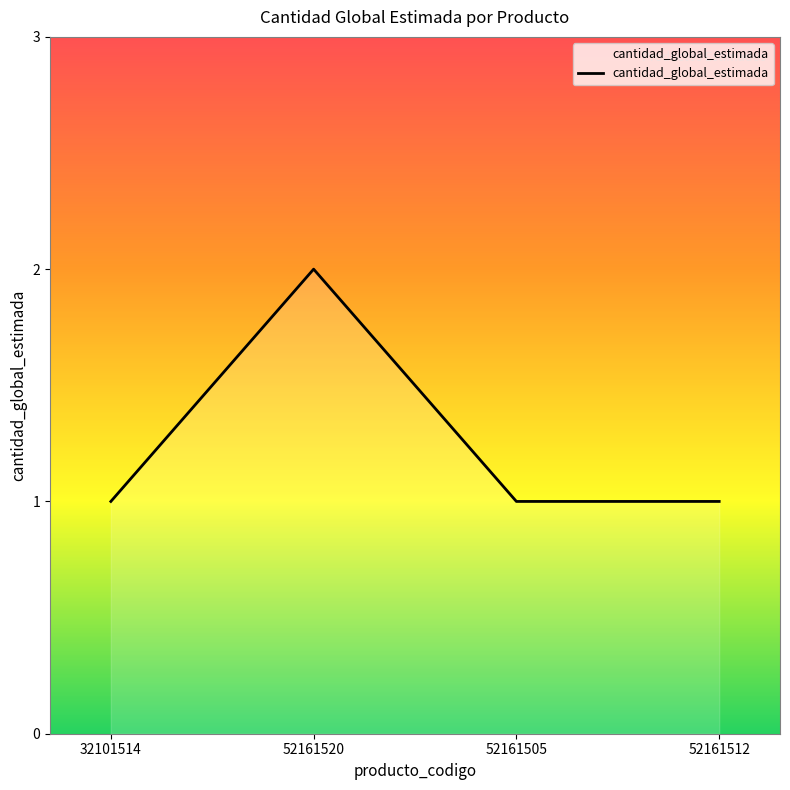

What is the sum of all values?

5